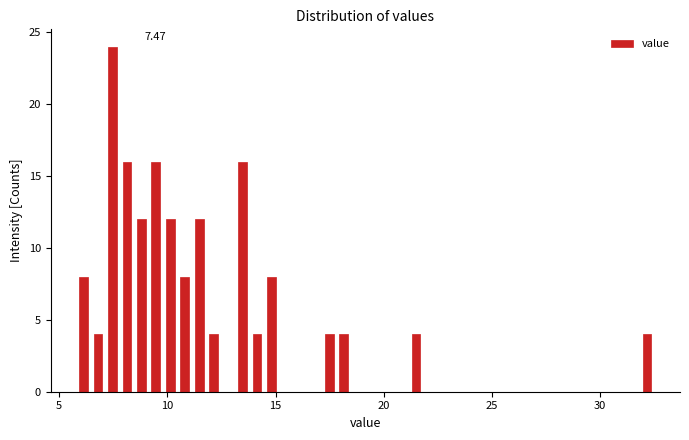

Read against the x-axis, roughly where is the centre of the tallest bar?

7.5